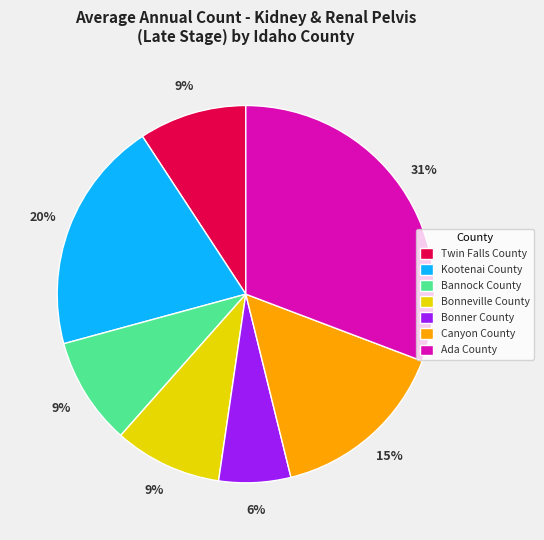

Is the sum of Bonneville County and Canyon County greater than half?

No